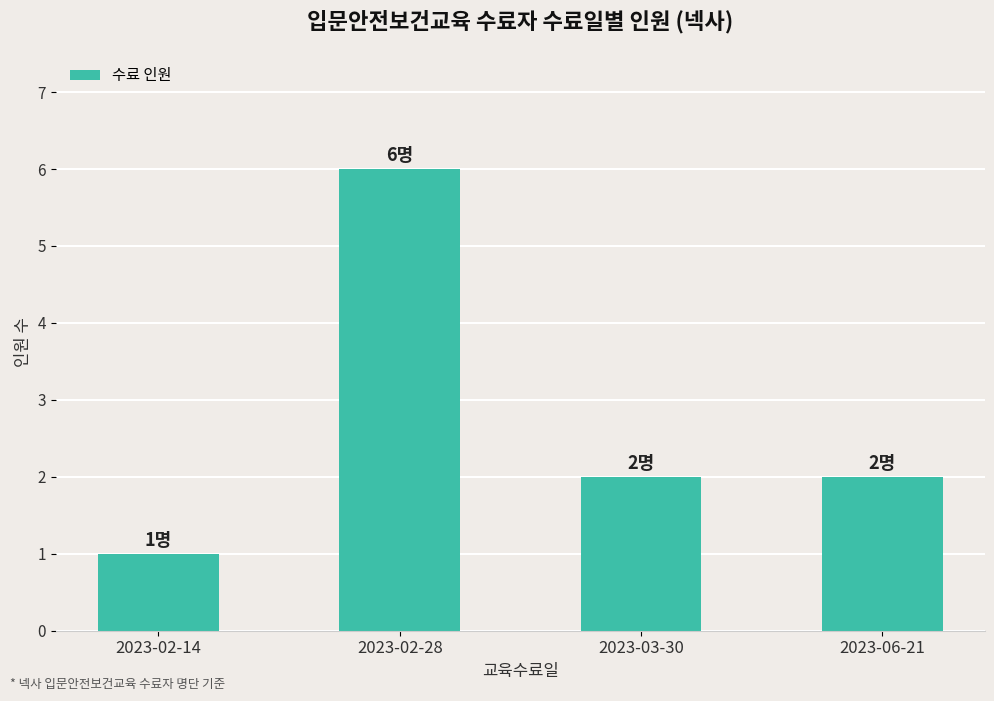

What is the greatest value displayed?

6